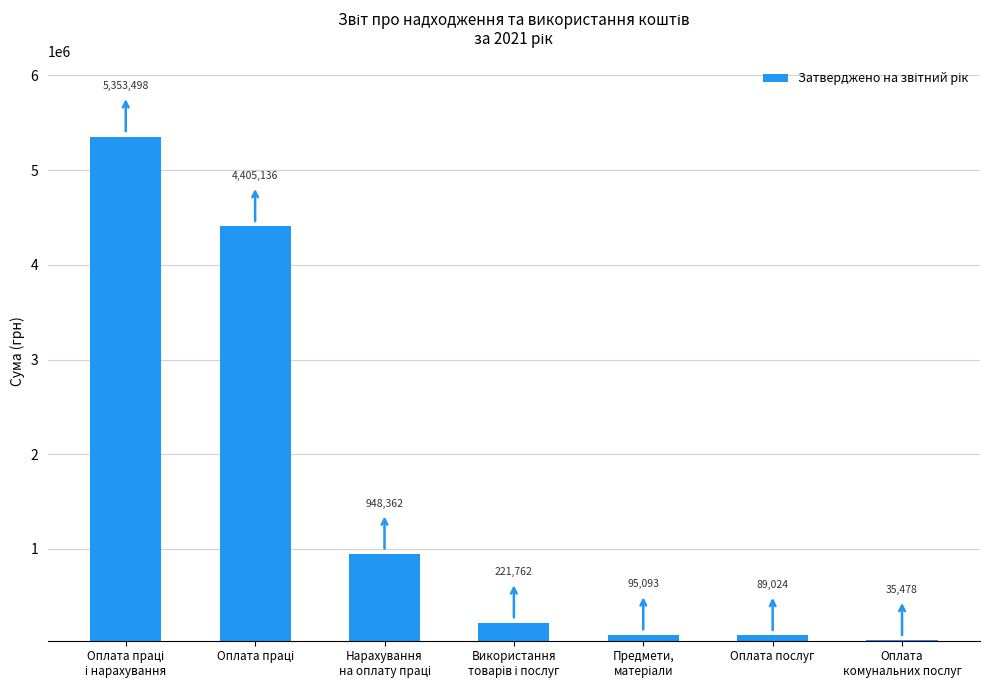

What is the greatest value displayed?

5353498.0